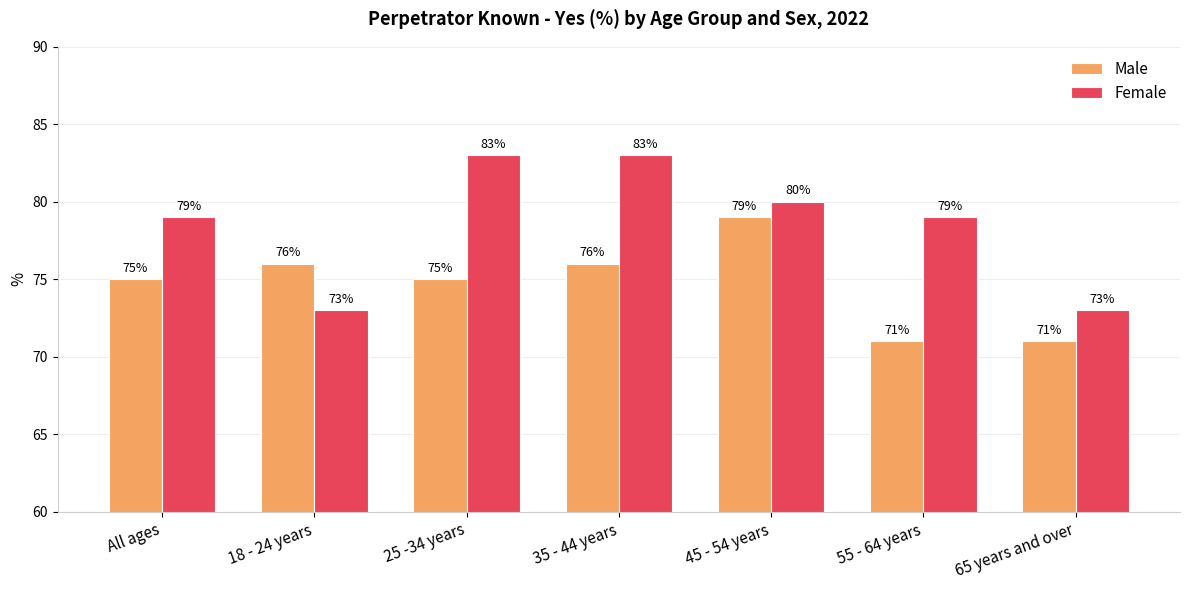

The Female series shows 80 at 45 - 54 years. True or false?

True